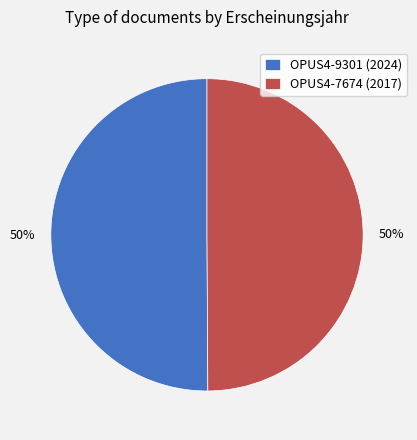

Combined, do OPUS4-9301 (2024) and OPUS4-7674 (2017) account for over 50%?

Yes